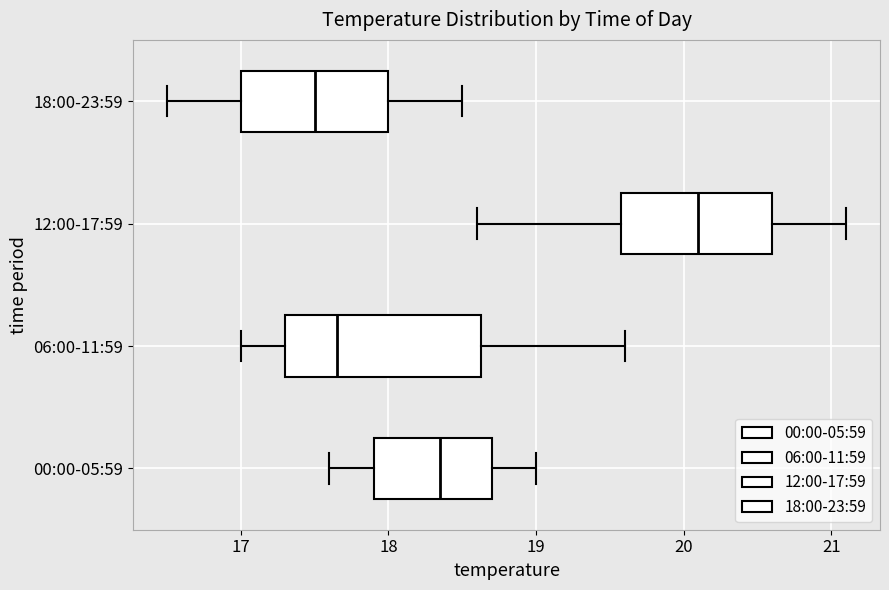

Where is the right edge of the box for 18:00-23:59 on the x-axis? The values are not printed on the chart, so give them approximately, as read against the axis.

18.0